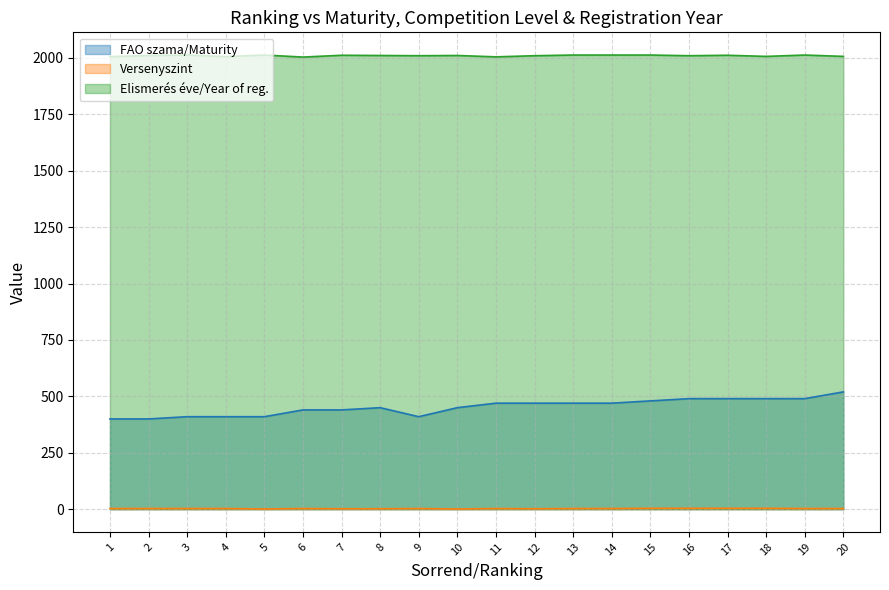

What is the difference between the highest and lowest values at 14?

2010